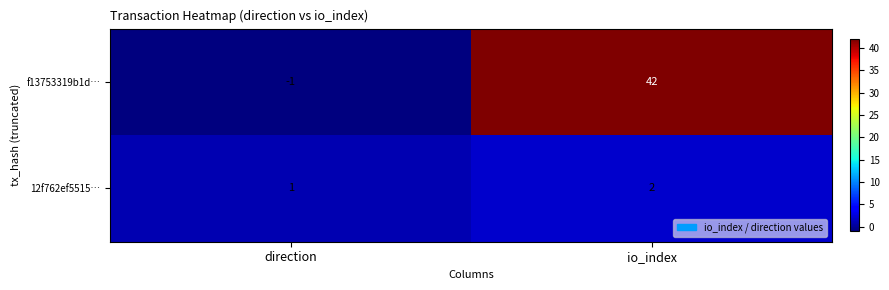

Which category has the lowest value in the 12f762ef5515… series?

direction